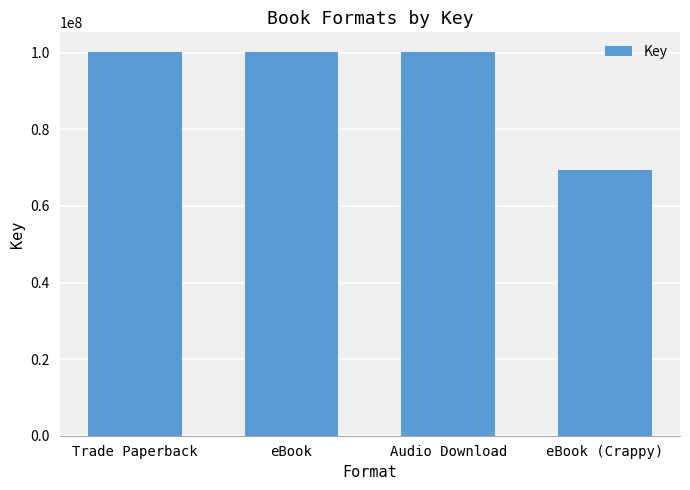

What is the minimum value shown in the chart?

69258855